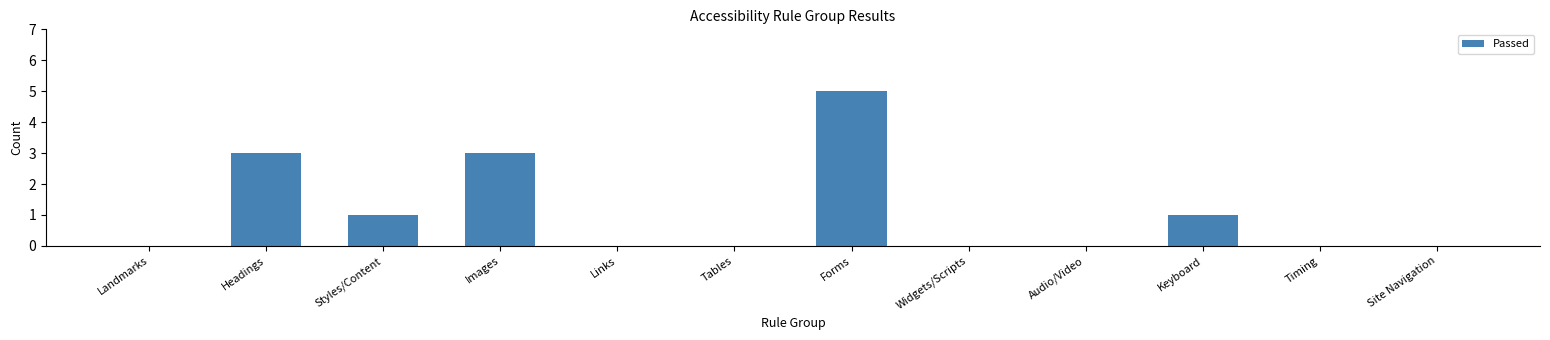

Count the number of data series in this chart.

1